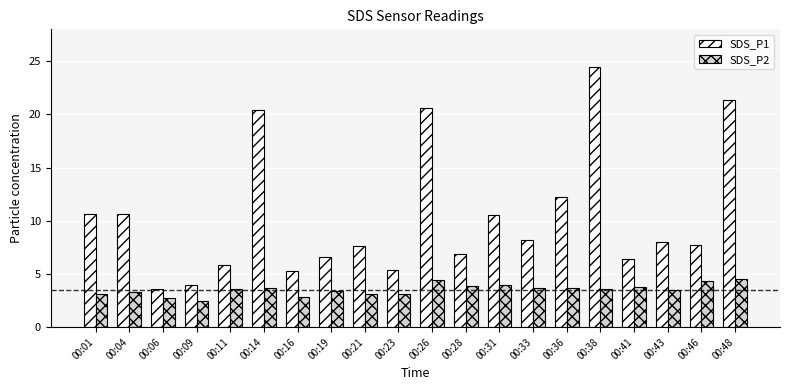

What is the maximum value shown in the chart?

24.4